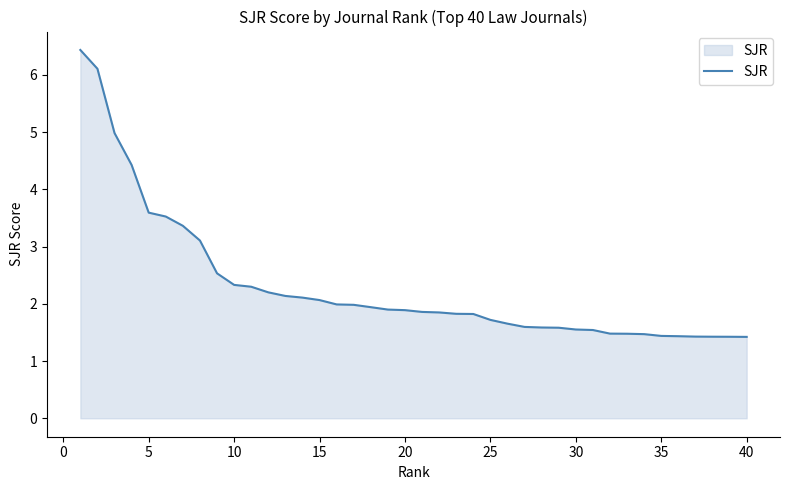

What is the greatest value displayed?

6.4